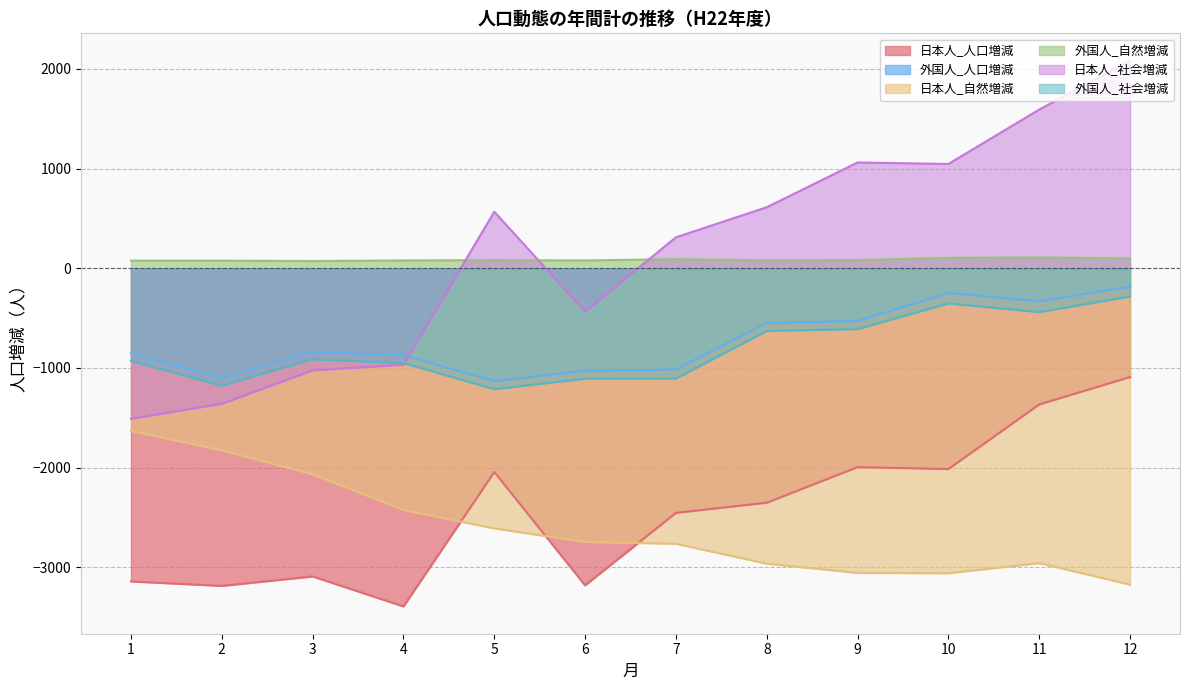

Is it true that 日本人_人口増減 equals -2045 at 5?

True